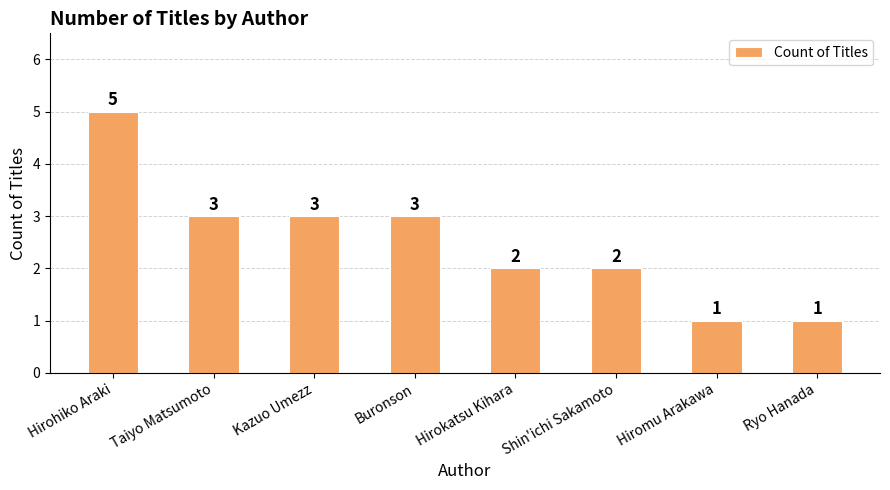

Approximately how many times larger is the value at Taiyo Matsumoto compared to Kazuo Umezz?

1.0